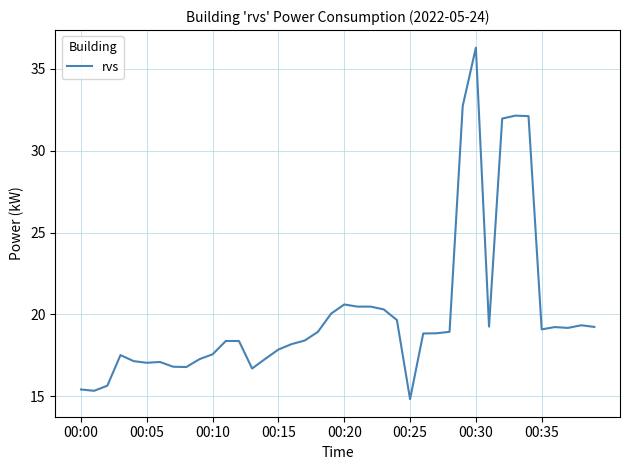

What is the minimum value shown in the chart?

14.8